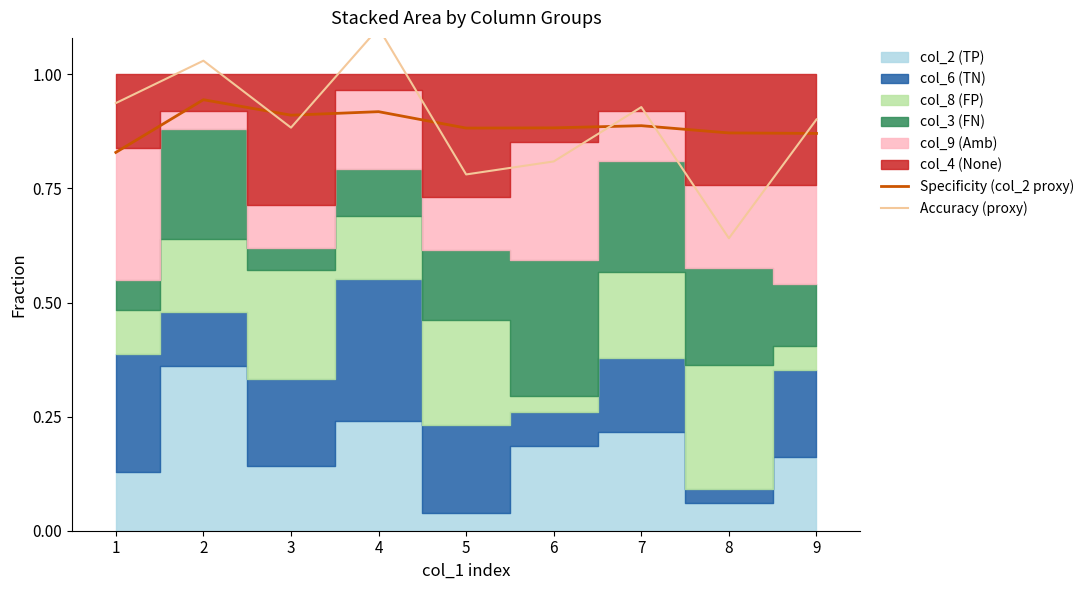

Is it true that Specificity (col_2 proxy) equals 0.9 at 3?

True